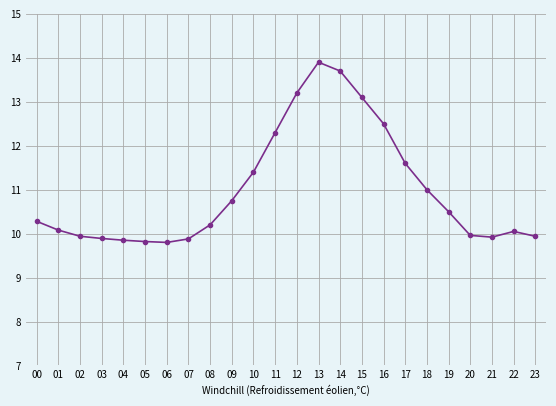

Count the number of categories in the chart.

24